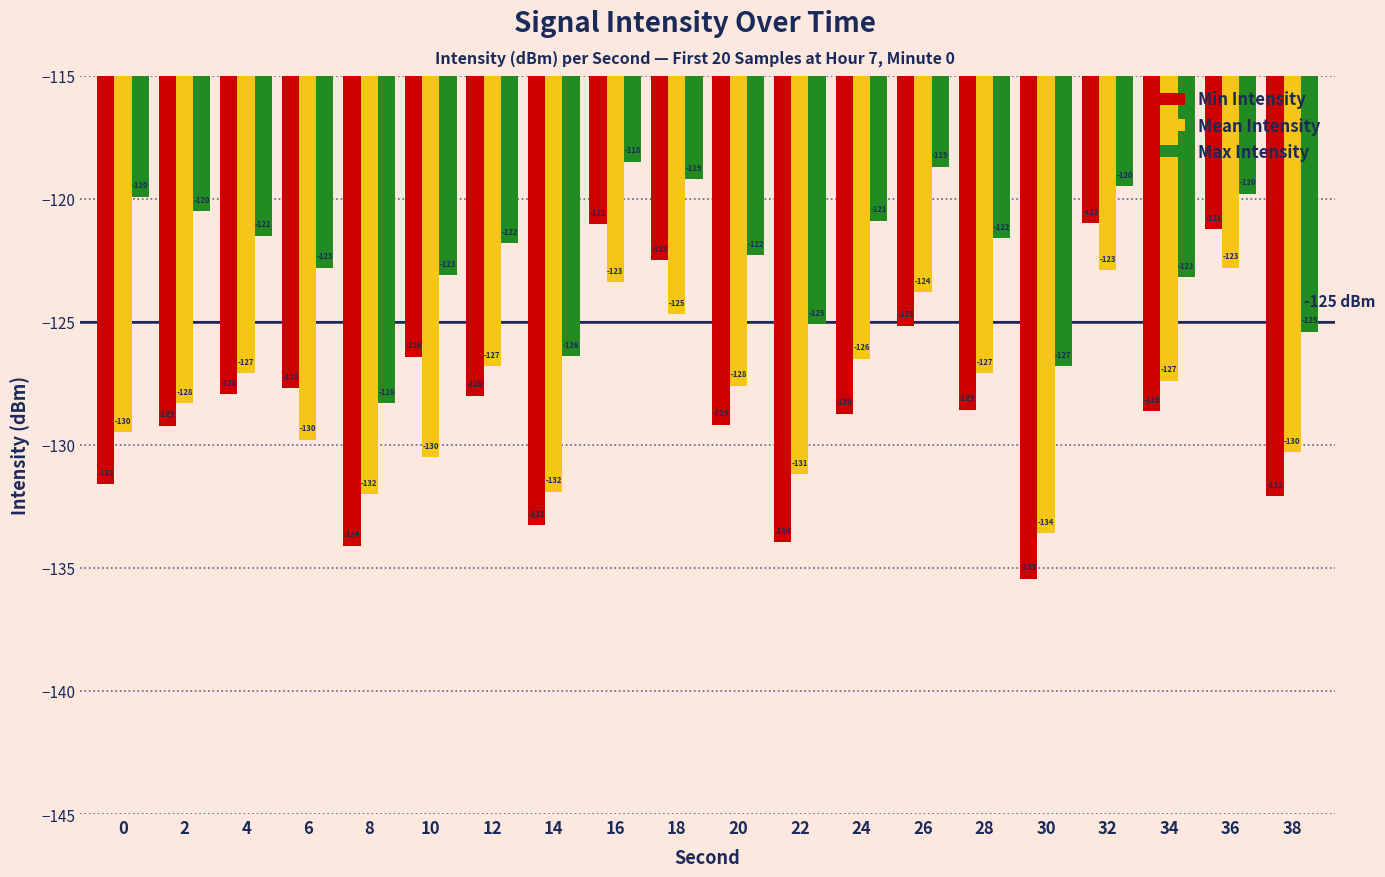

At which label does Min Intensity first exceed -128?

4